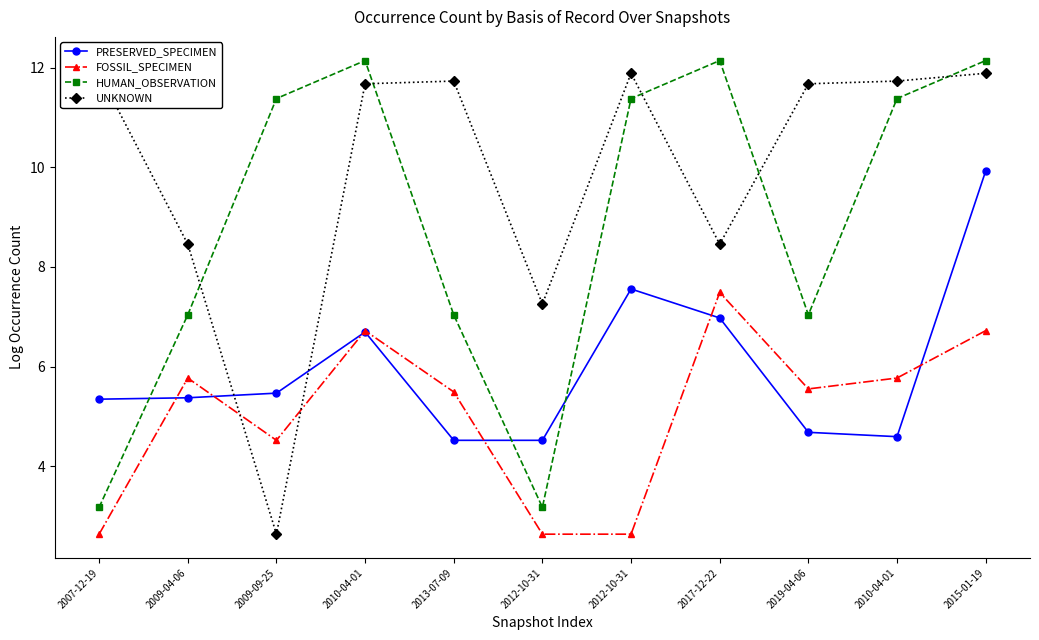

What is the sum of the UNKNOWN values at 2009-09-25 and 2012-10-31?

9.9